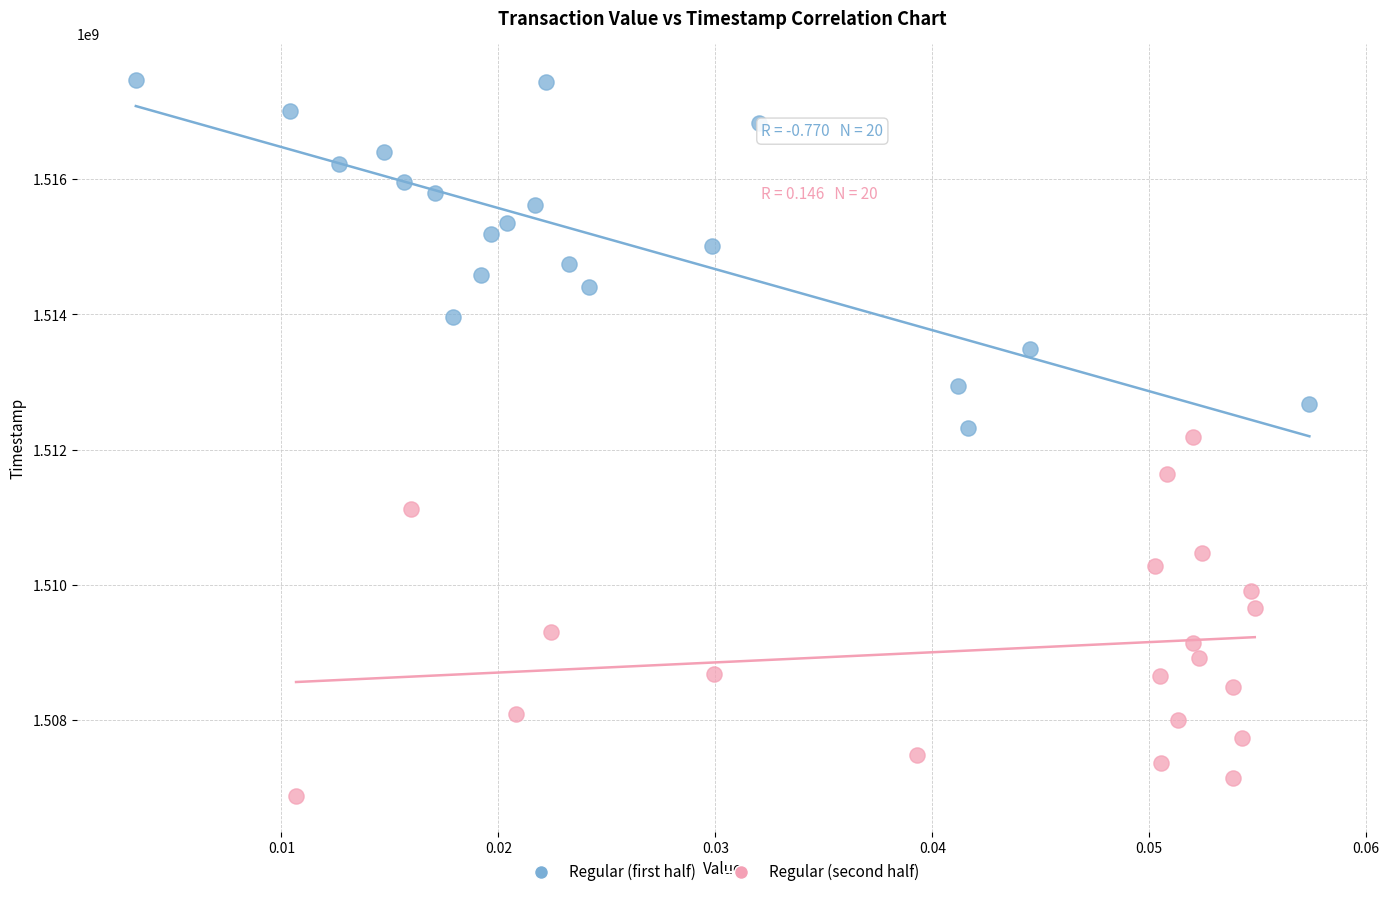

Which series reaches the minimum Y coordinate?

Regular (second half)